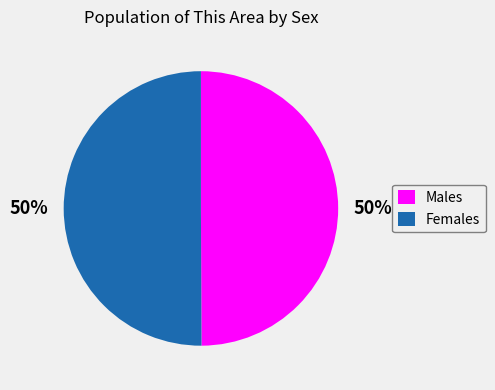

To the nearest percent, what percentage of the pie is Females?

50%